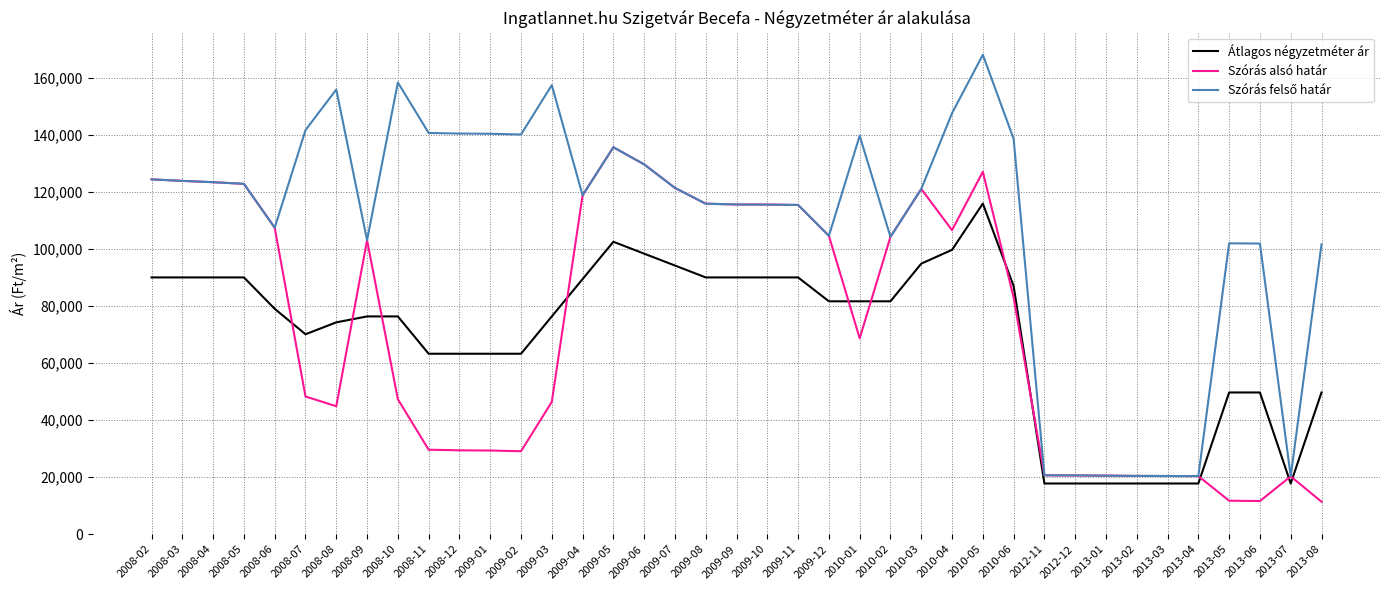

Does the chart have visible grid lines?

Yes